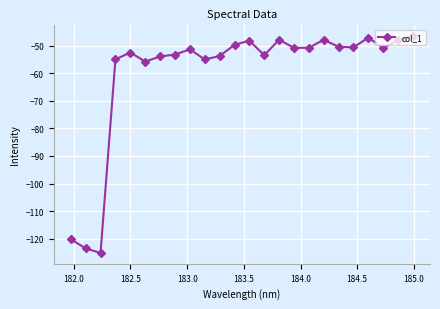

What is the difference between the maximum and minimum values?

78.7